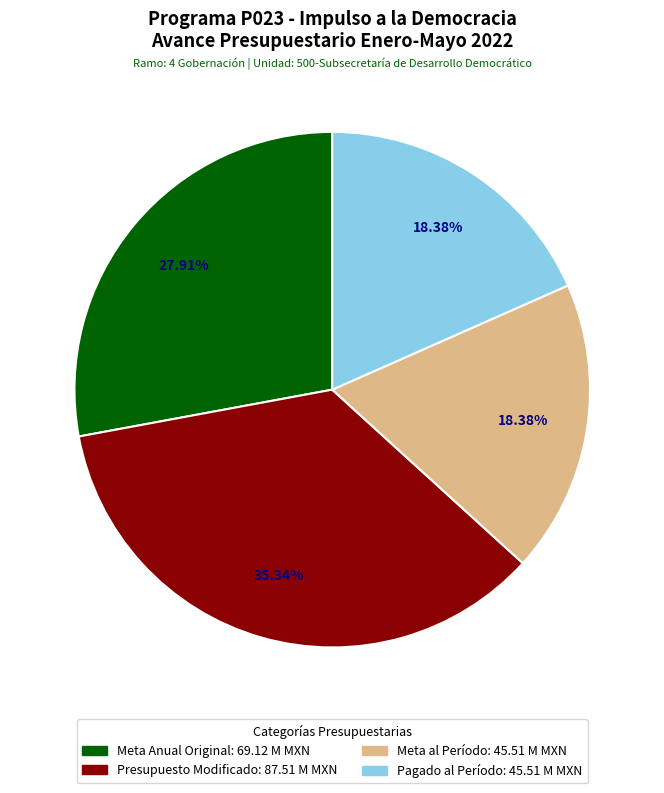

What is the largest slice in the pie chart?

Presupuesto Modificado